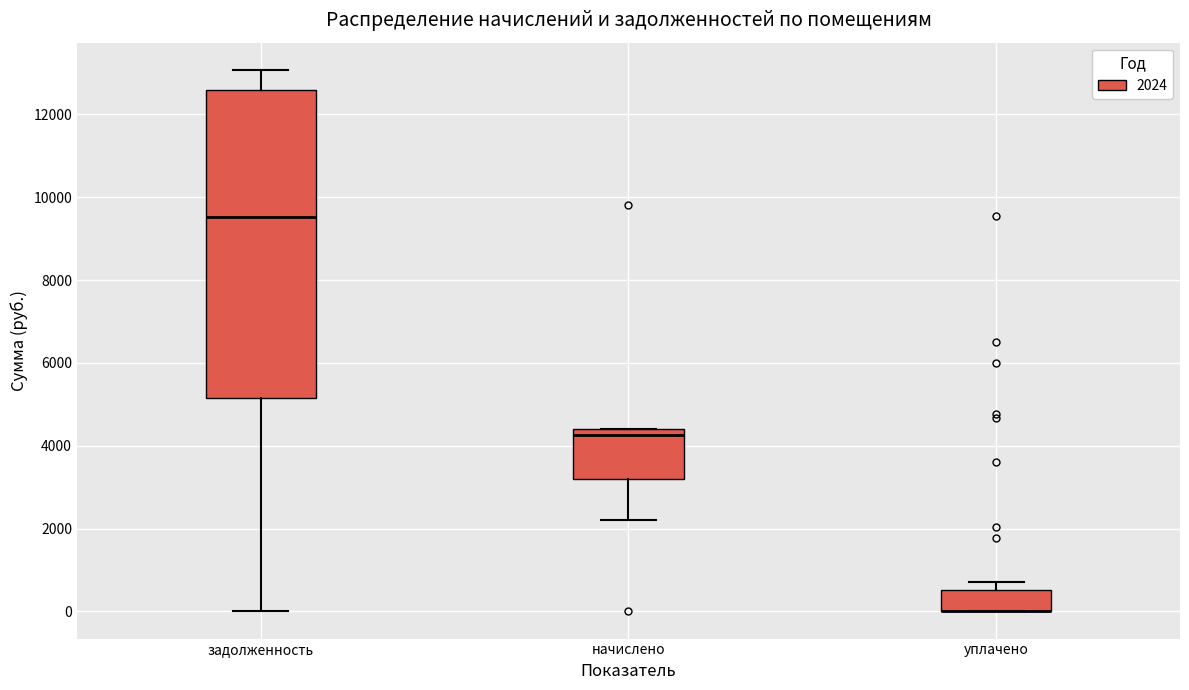

Where does the median line of the box for начислено sit on the y-axis? The values are not printed on the chart, so give them approximately, as read against the axis.

4200